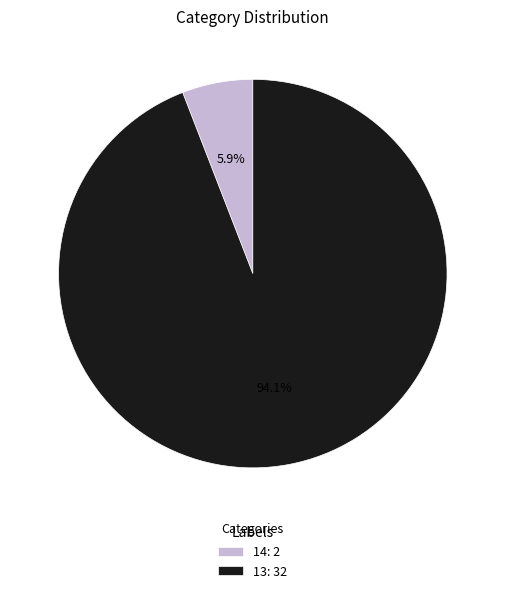

How much of the chart is everything except 14?

94.1%